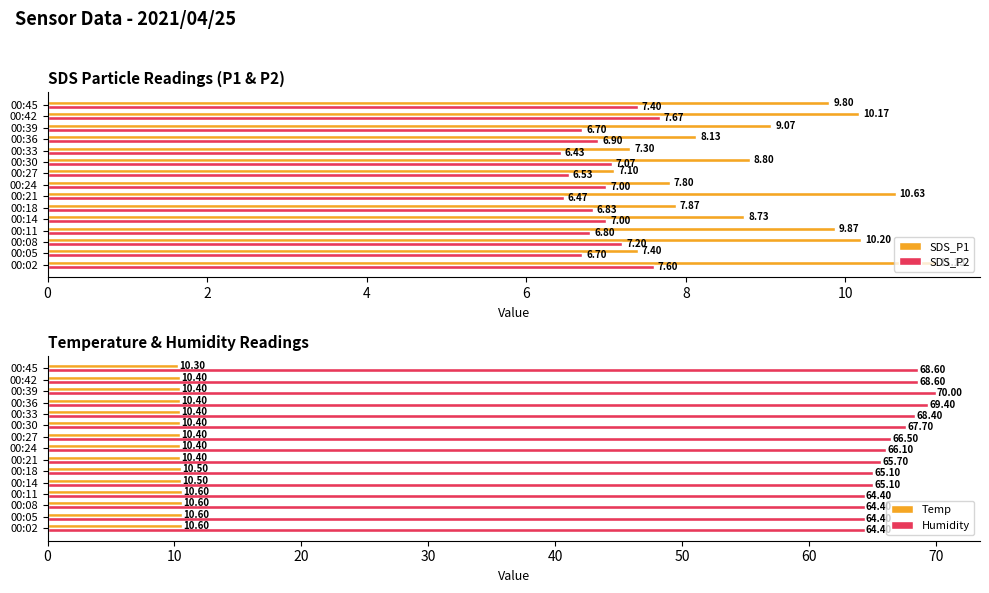

What is the sum of the SDS_P2 values at 00:45 and 00:39?

14.1